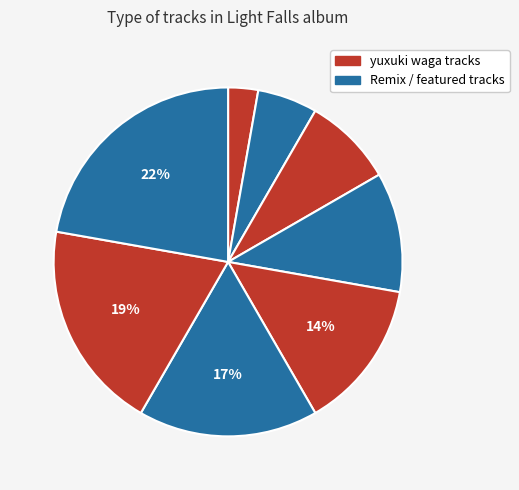

Count the number of slices in the pie.

8